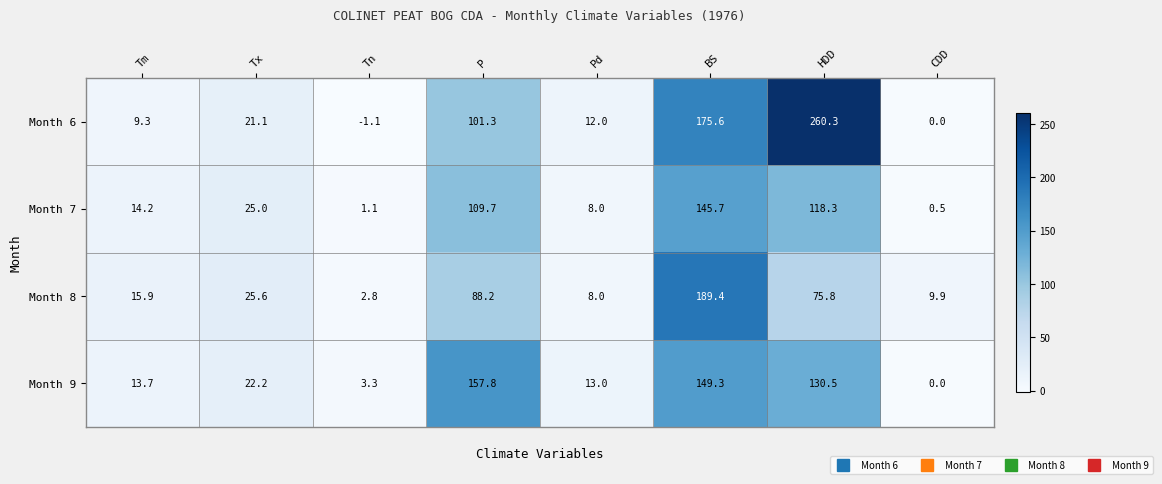

What is the sum of all Month 8 values?

415.6